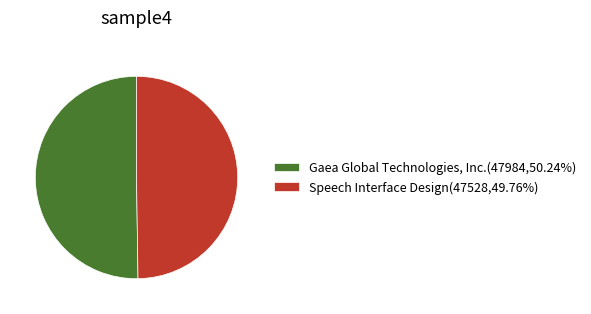

Approximately how many times larger is the value at Gaea Global Technologies, Inc.(47984,50.24%) compared to Speech Interface Design(47528,49.76%)?

1.0